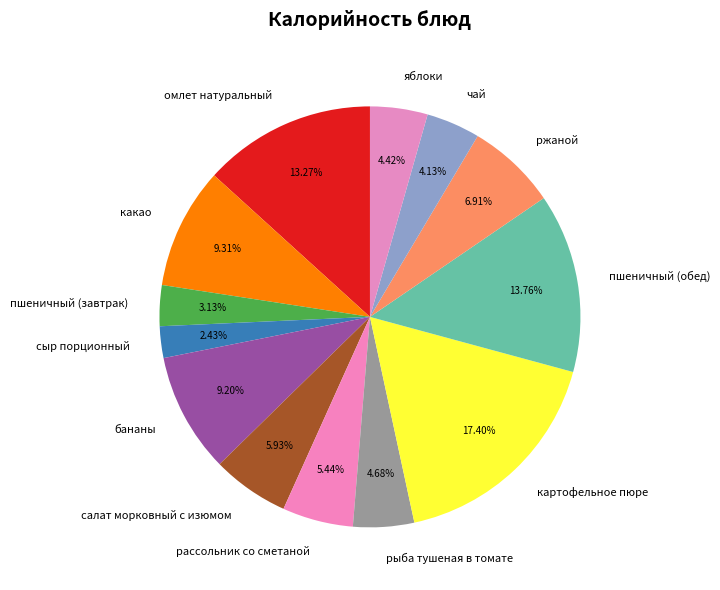

How many segments does this pie chart have?

13